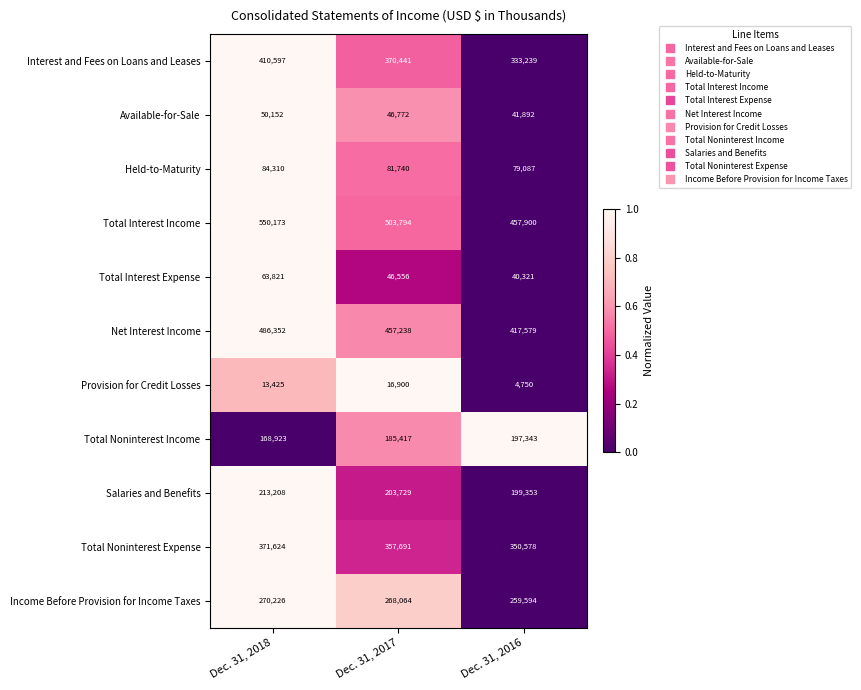

Which label corresponds to the smallest value in the chart?

Dec. 31, 2016